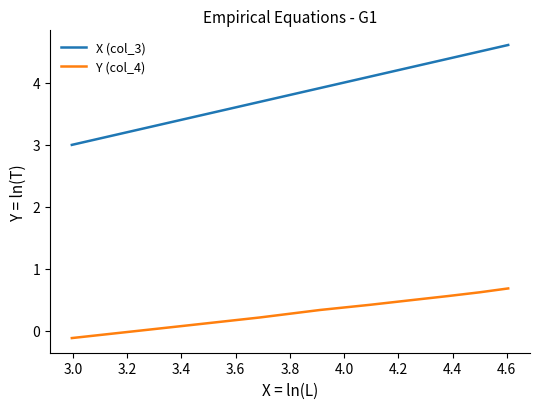

Which series has the largest range (max minus min)?

X (col_3)